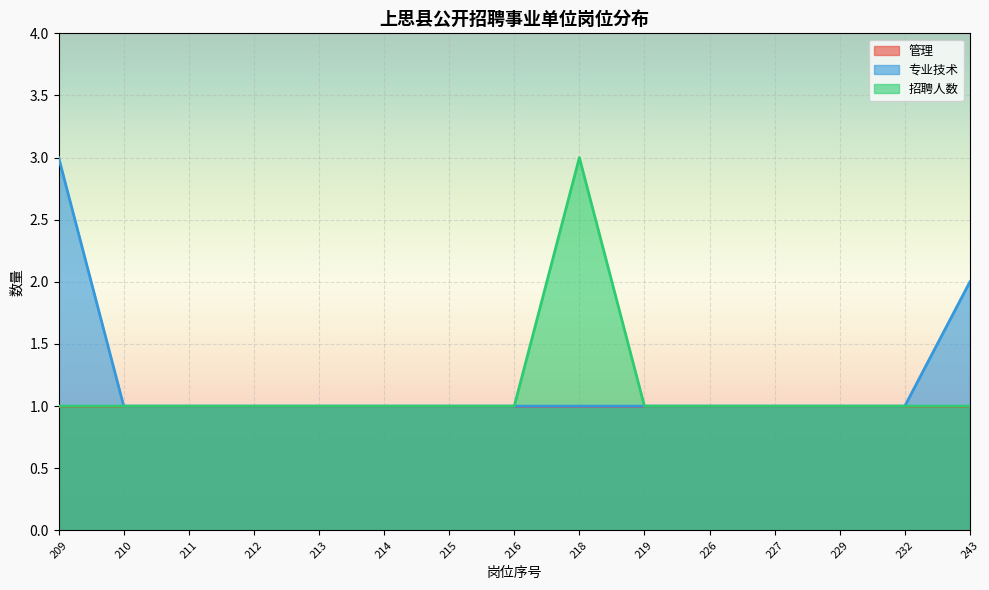

Which has a higher value, 215 or 243?

243